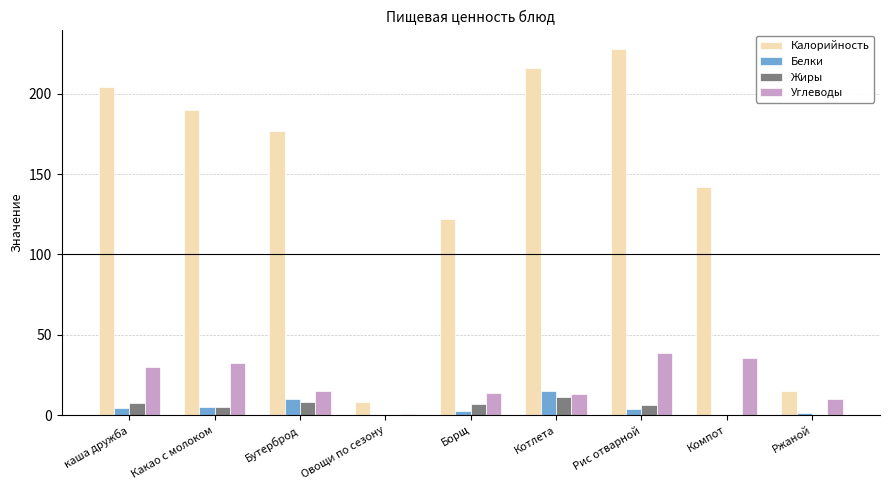

Count the number of data series in this chart.

4